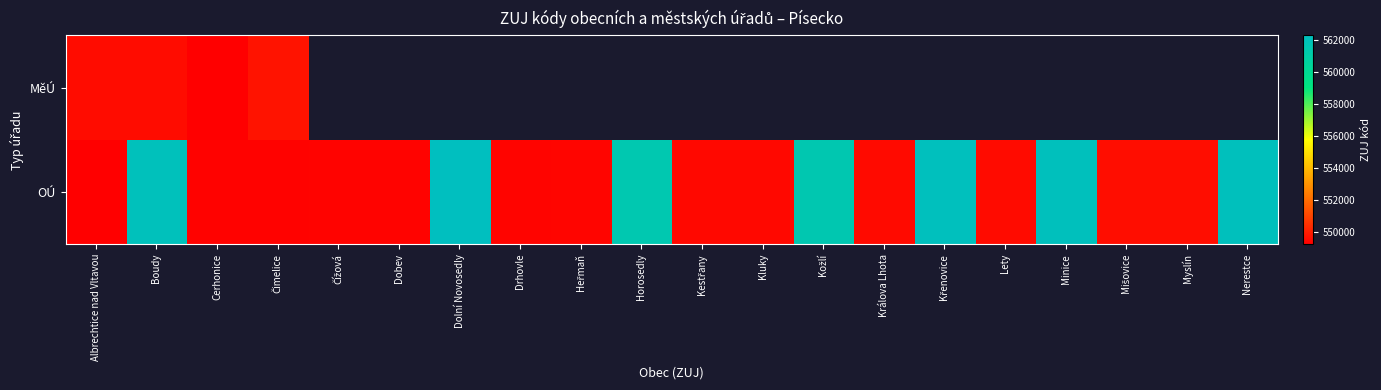

The OÚ series shows 215594.5 at Kluky. True or false?

False